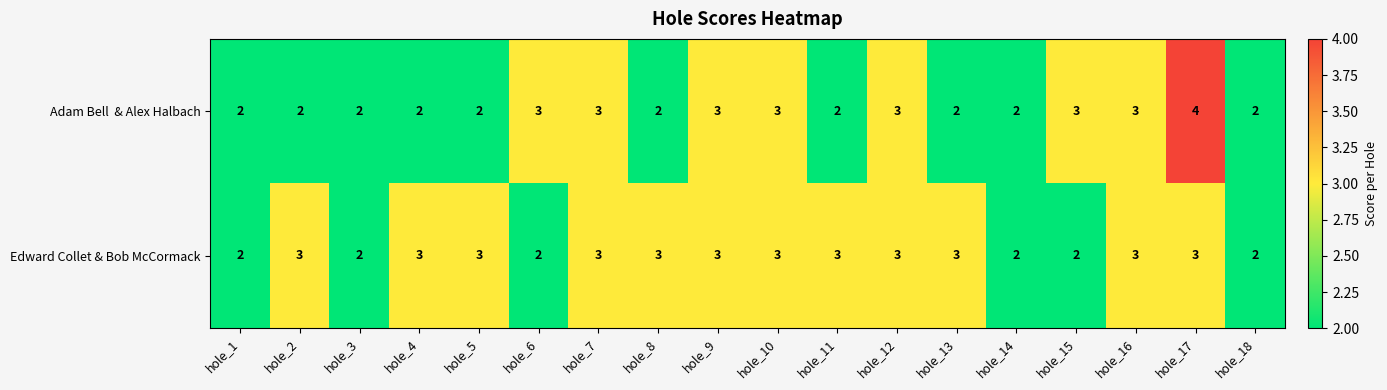

What value does the Edward Collet & Bob McCormack series have at hole_7?

3